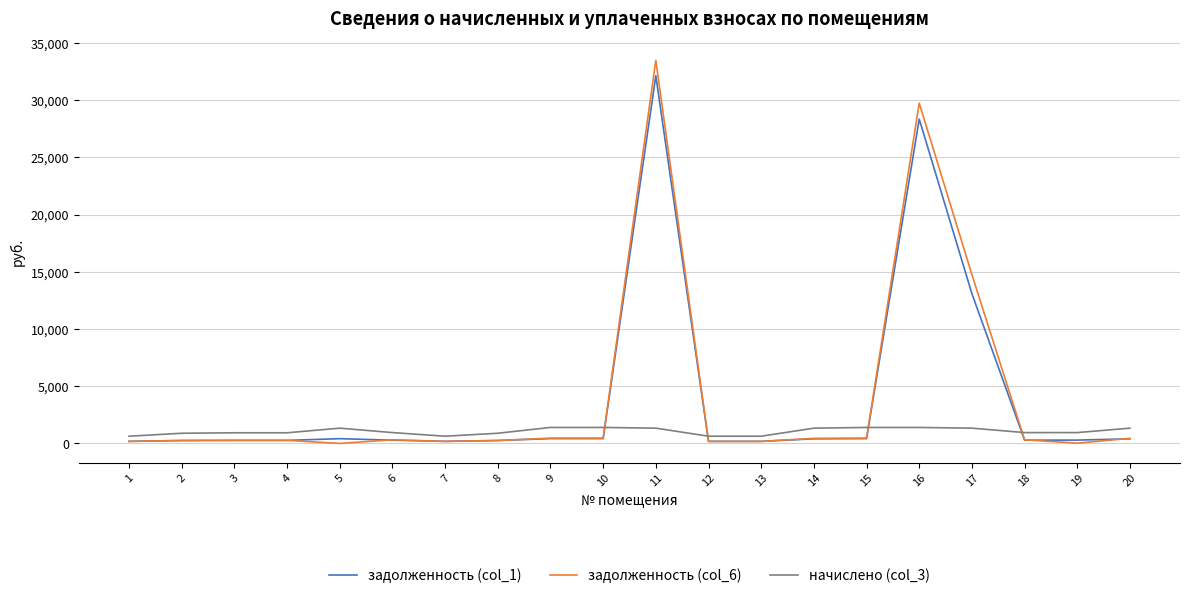

At which category is the sum across all series the highest?

11